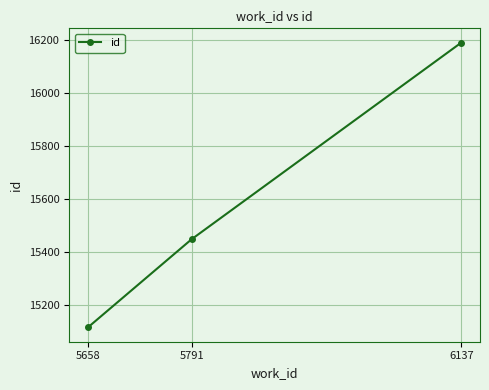

List the labels in order of value, smallest first.

5658, 5791, 6137